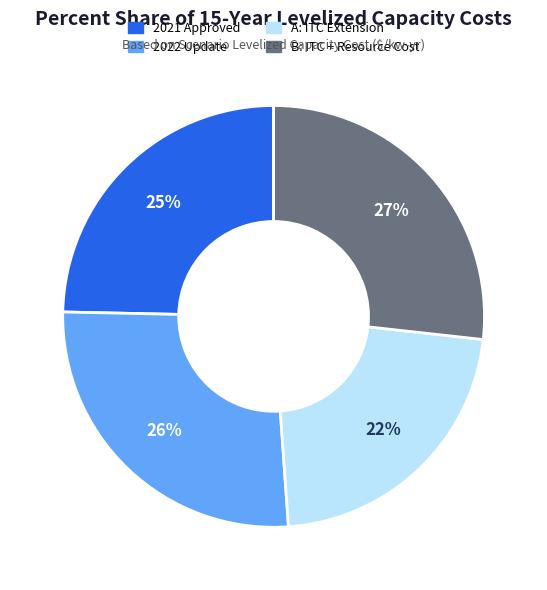

What is the ratio of the value at 2022 Update to the value at B: ITC + Resource Cost?

1.0